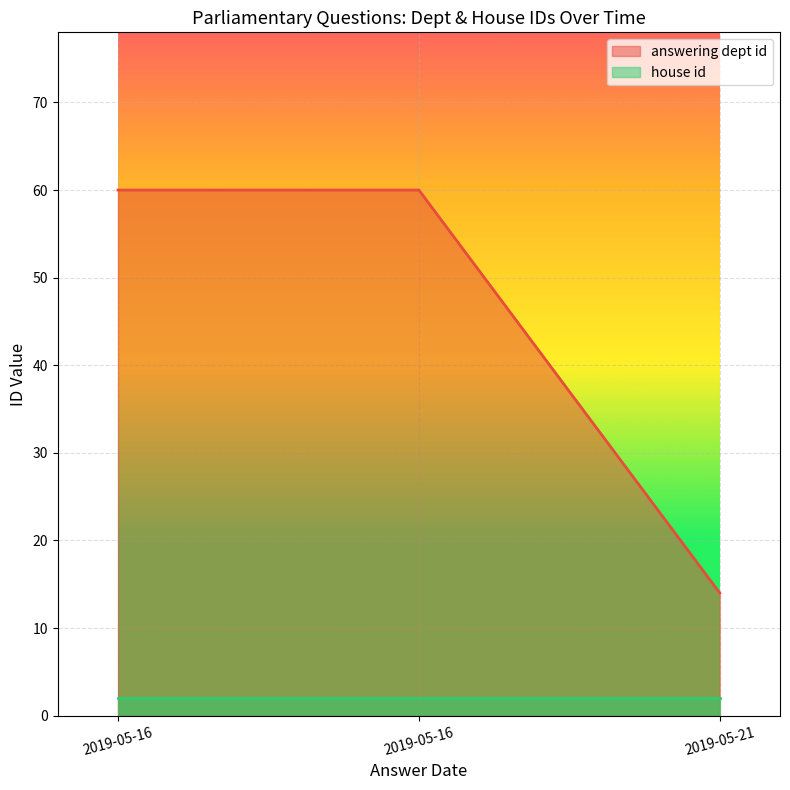

At which label is the value closest to 37?

2019-05-16